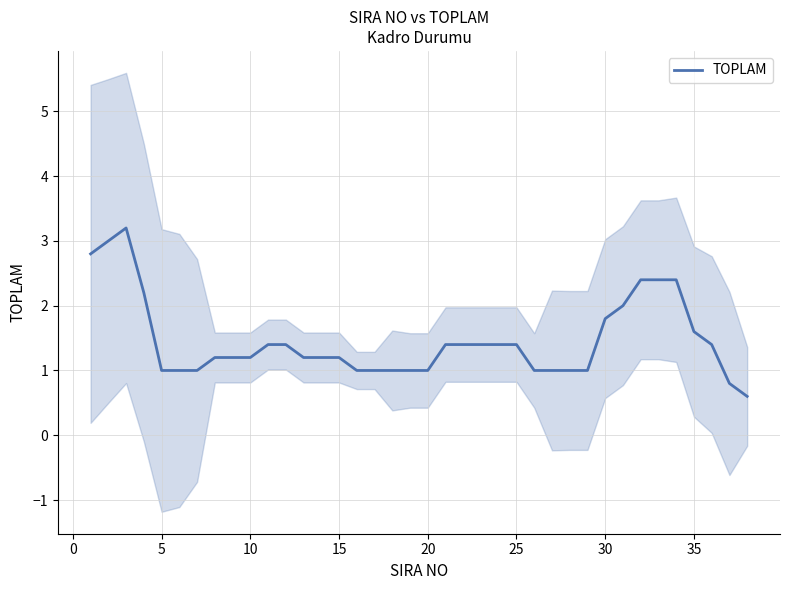

True or false: TOPLAM has a value of 1.6 at 35.

True